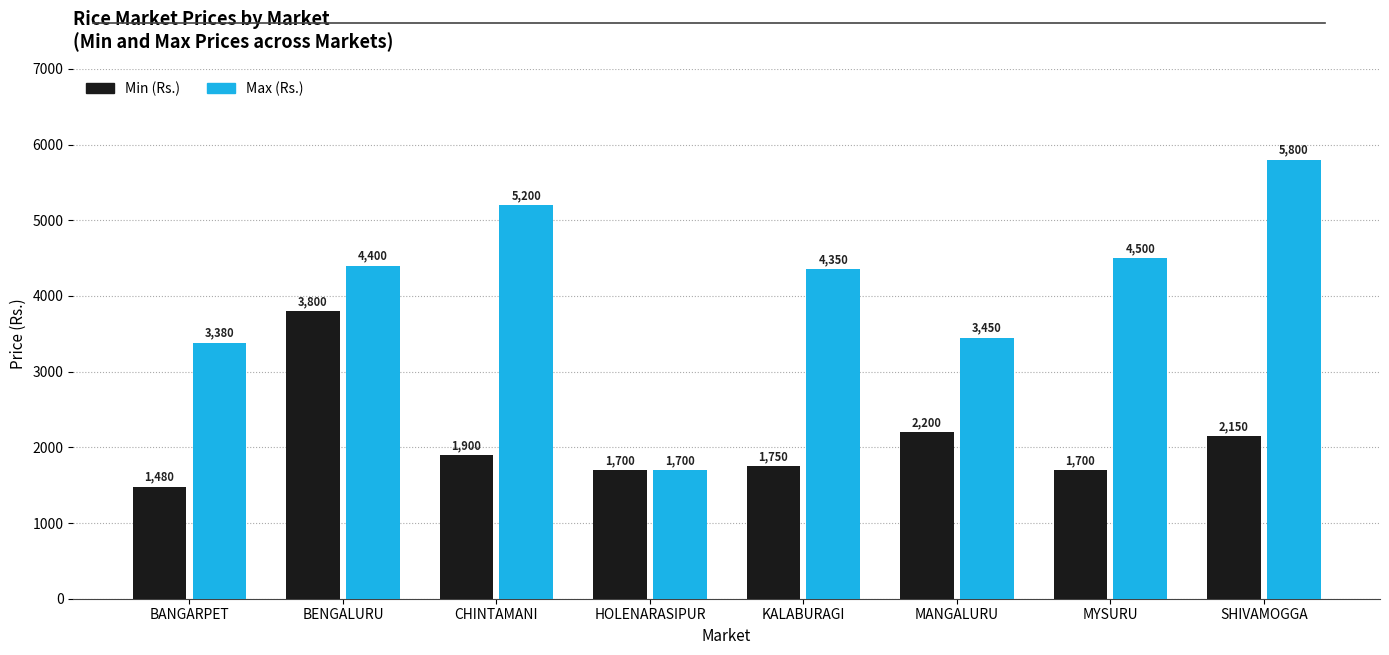

List the labels in order of Max (Rs.) value, largest first.

SHIVAMOGGA, CHINTAMANI, MYSURU, BENGALURU, KALABURAGI, MANGALURU, BANGARPET, HOLENARASIPUR